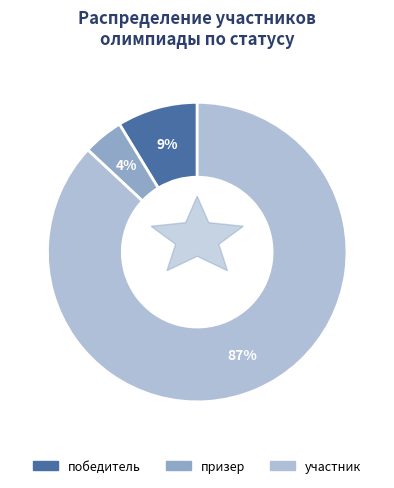

To the nearest percent, what is the average slice percentage?

33%